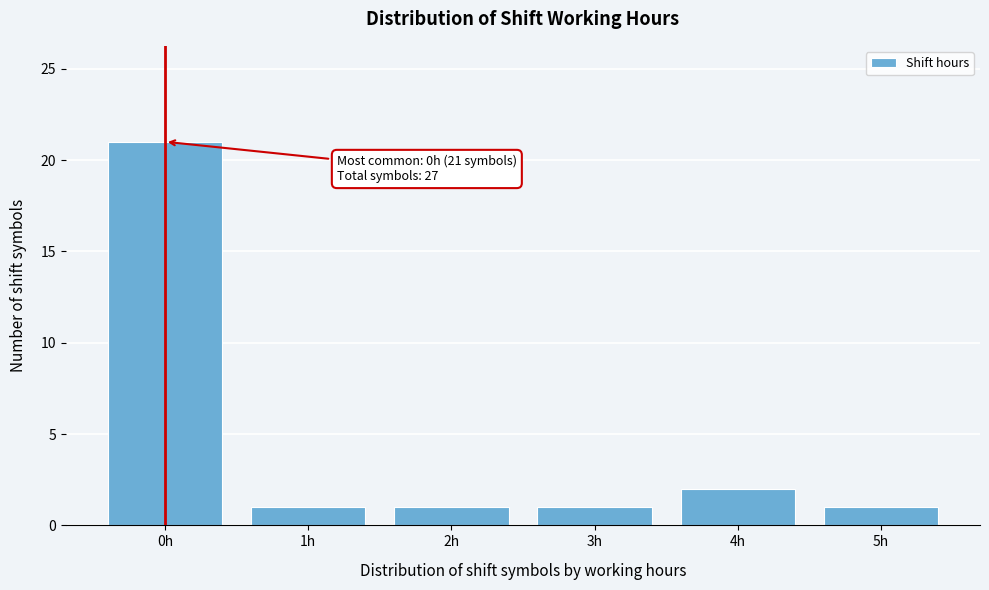

Reading left to right, transcribe all the data shown in this chart.

0h=21	1h=1	2h=1	3h=1	4h=2	5h=1